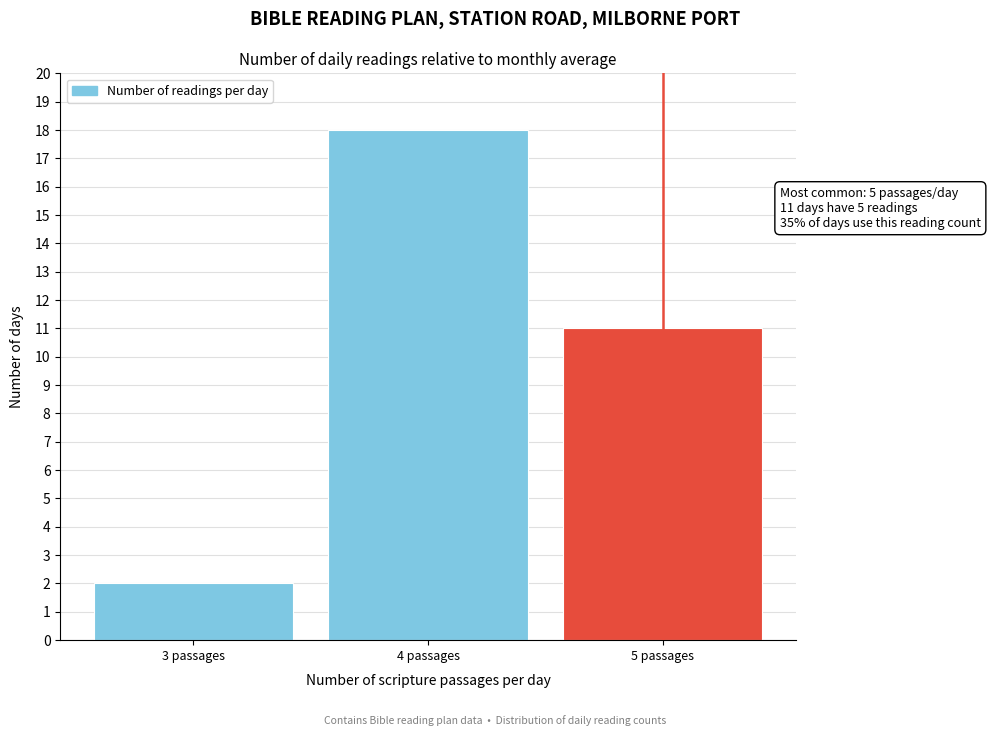

Reading left to right, extract all data points from this chart.

2	18	11